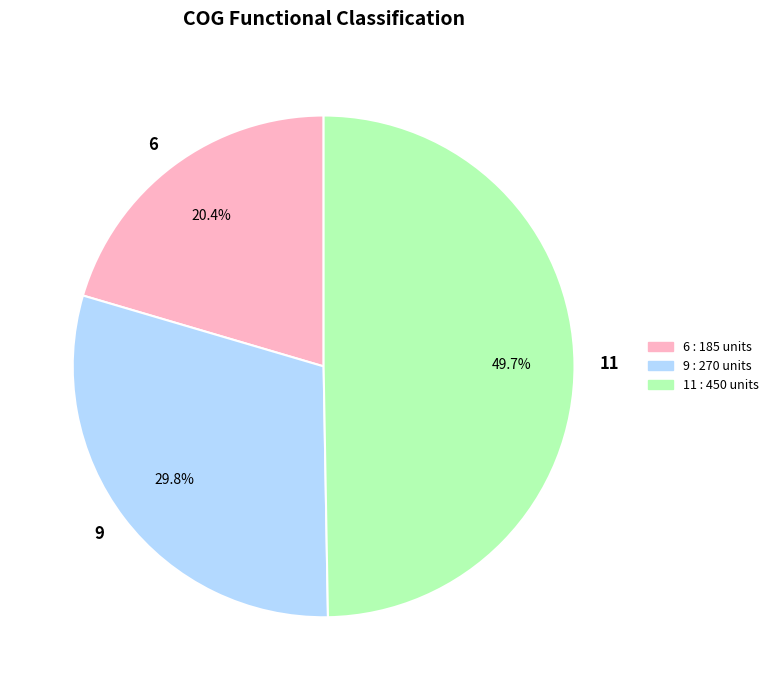

Does 6 account for over 50% of the chart?

No